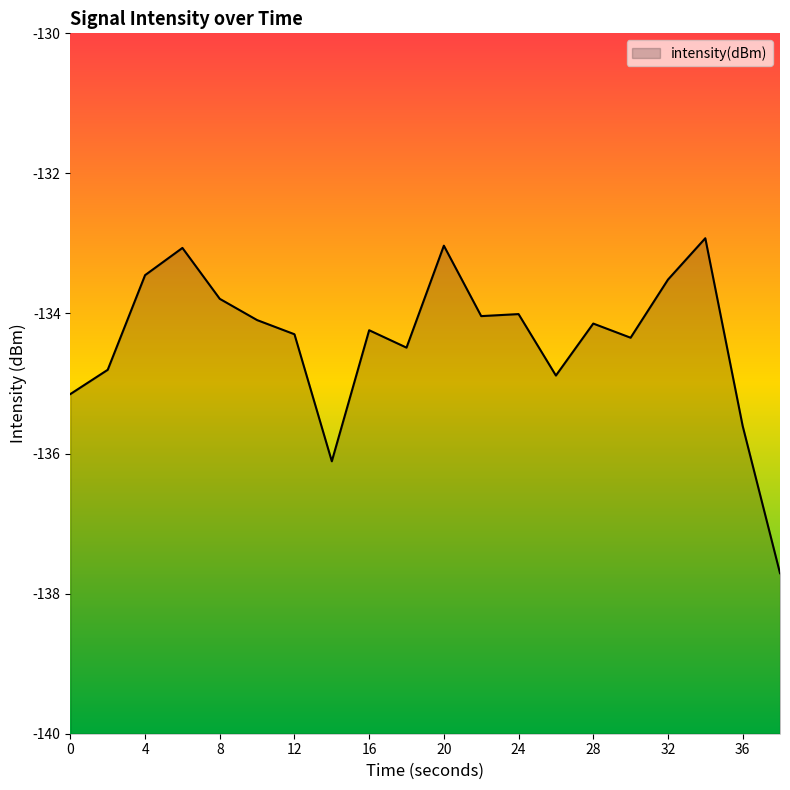

Reading left to right, extract all data points from this chart.

-135.2	-134.8	-133.5	-133.1	-133.8	-134.1	-134.3	-136.1	-134.2	-134.5	-133.0	-134.0	-134.0	-134.9	-134.1	-134.3	-133.5	-132.9	-135.6	-137.7